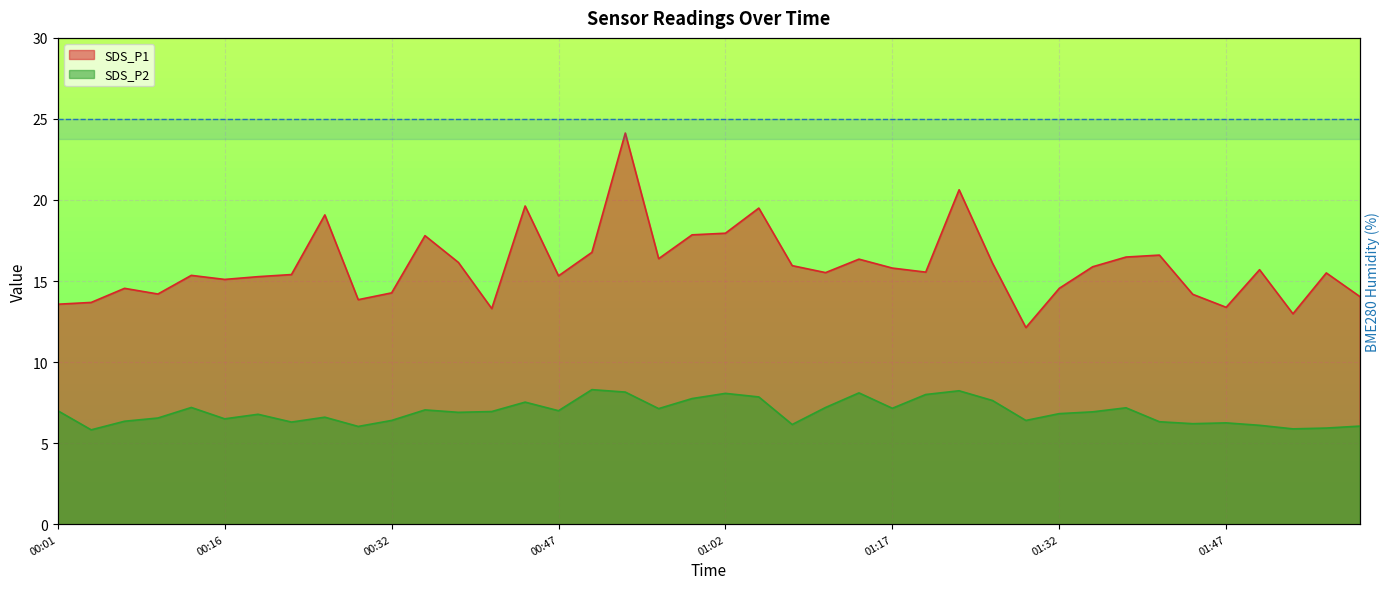

What is the lowest value of the SDS_P2 series?

5.8